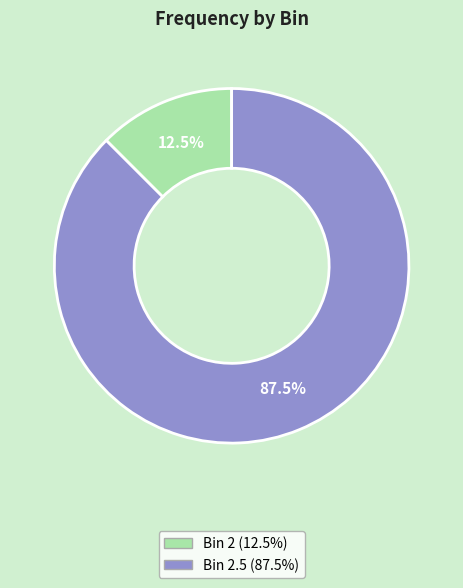

Does any single category account for the majority?

Yes